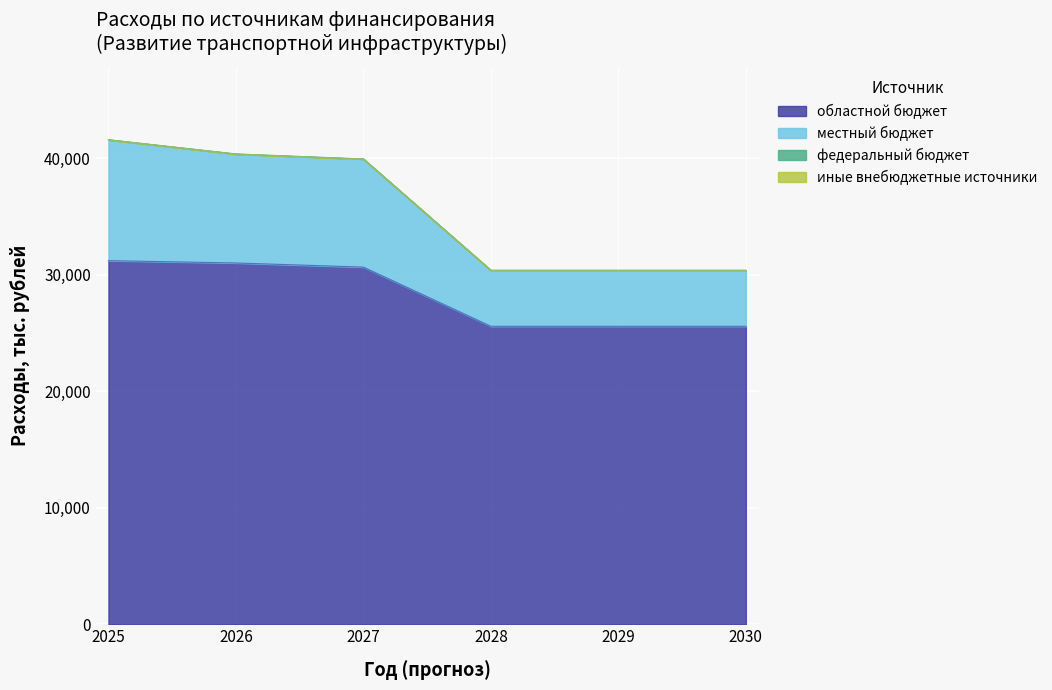

What is the difference between the областной бюджет values at 2026 and 2030?

5438.0